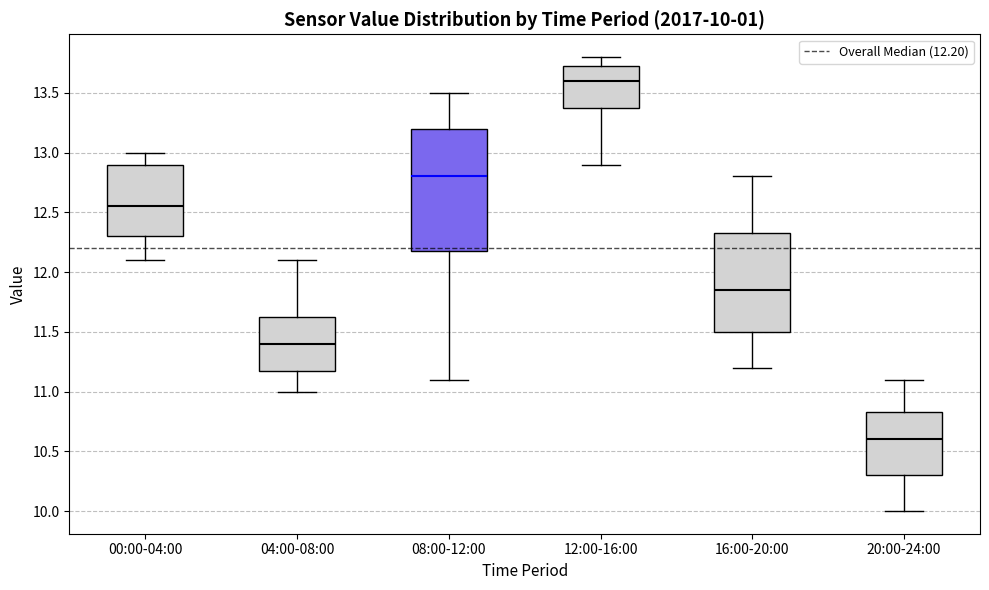

Which box's median line is the highest?

12:00-16:00